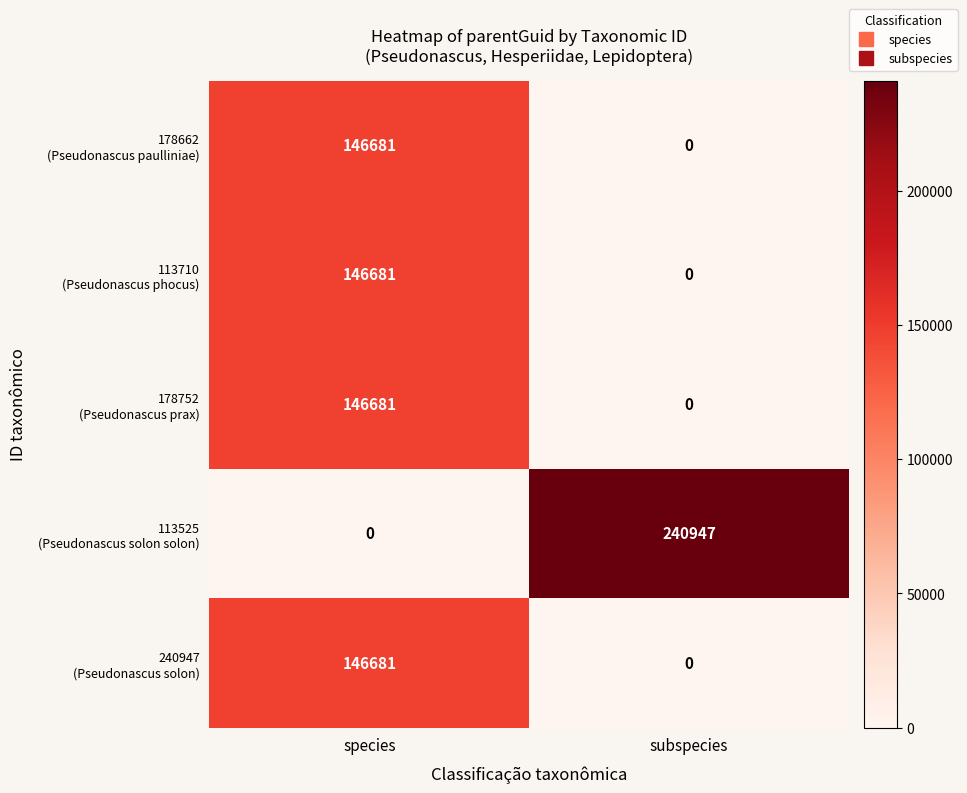

What is the total value across all series at species?

586724